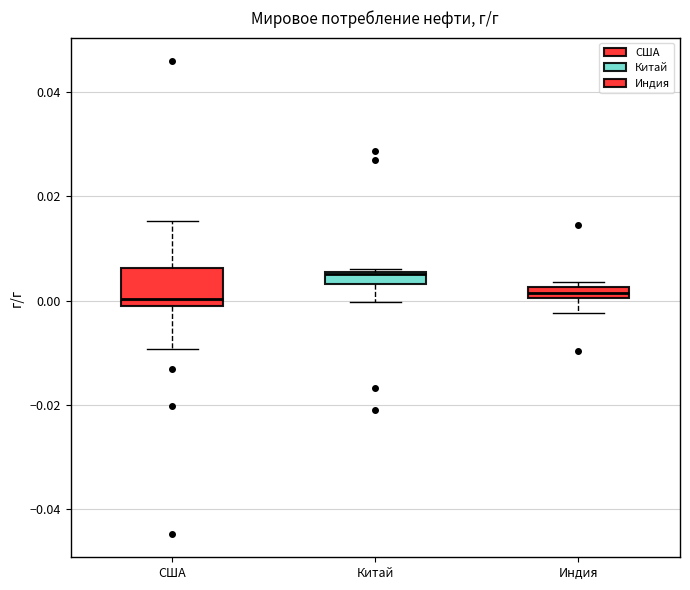

Where does the lower whisker of the box for Индия end on the y-axis? The values are not printed on the chart, so give them approximately, as read against the axis.

-0.002